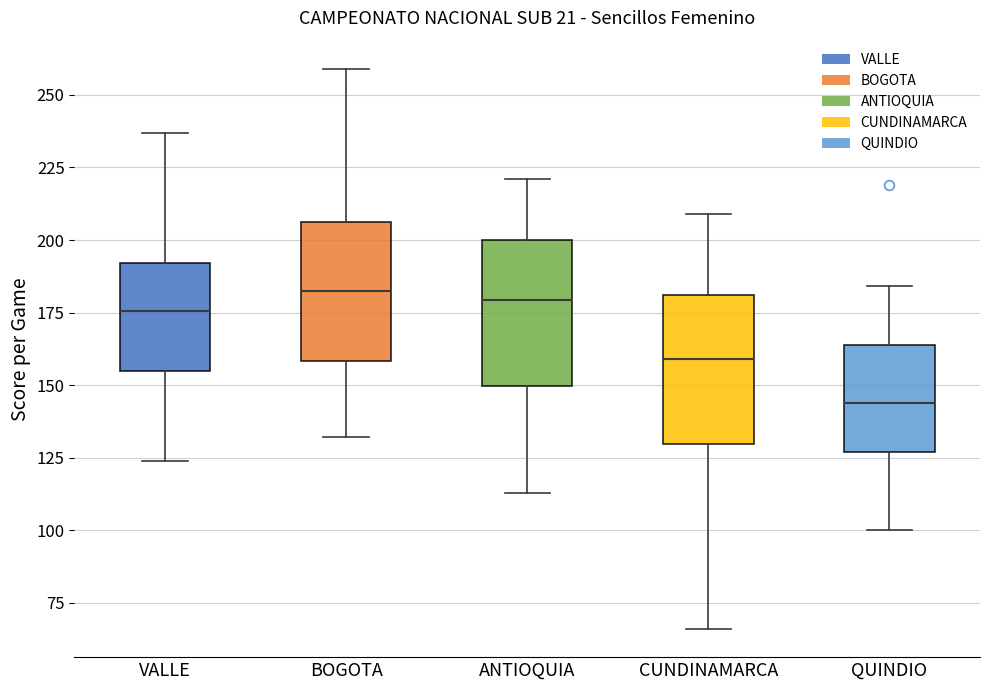

Which box's median line is the lowest?

QUINDIO